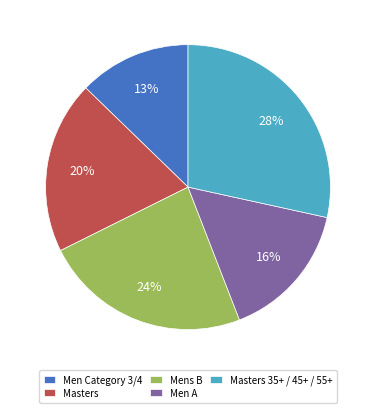

Which slice is the largest?

Masters 35+ / 45+ / 55+